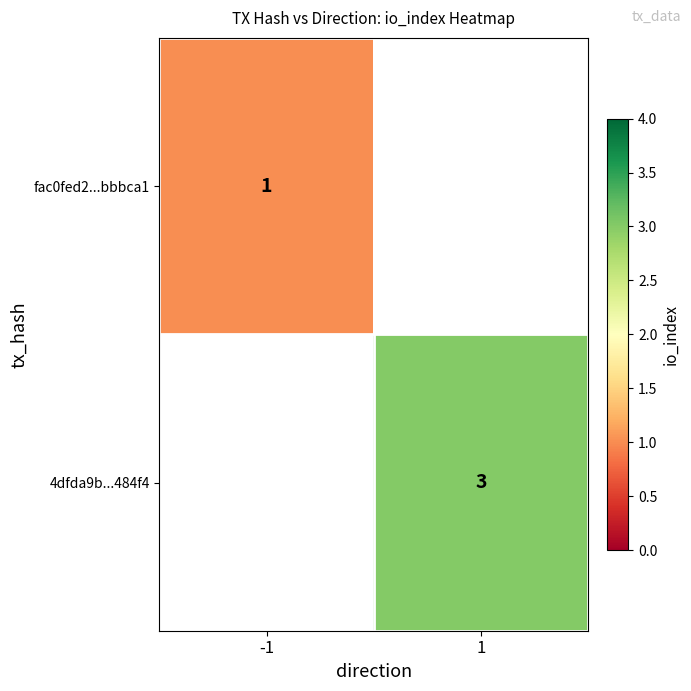

True or false: fac0fed2...bbbca1 has a value of 1 at -1.

True